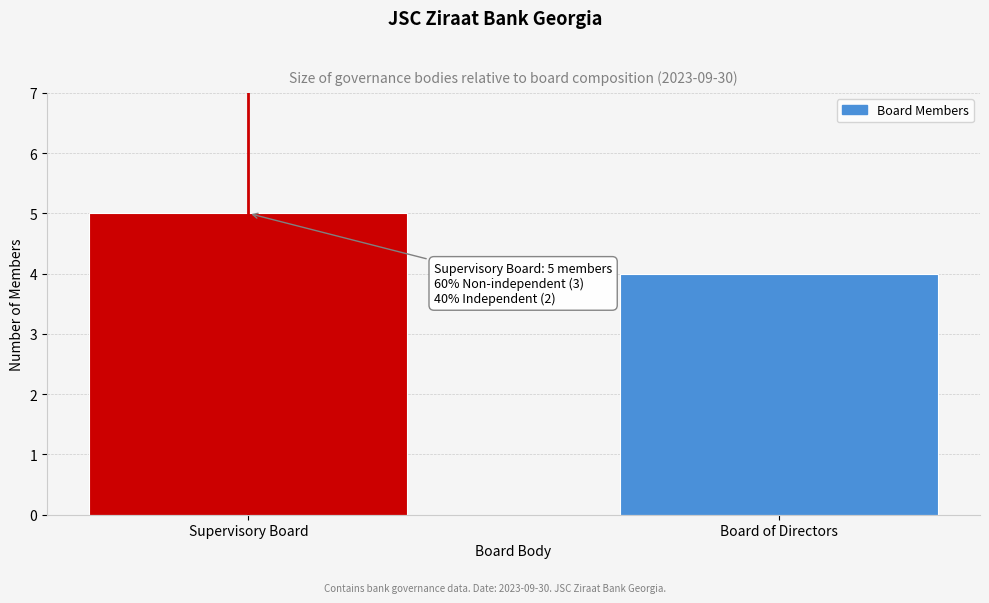

Reading left to right, what are all the values shown in this chart?

Supervisory Board=5	Board of Directors=4